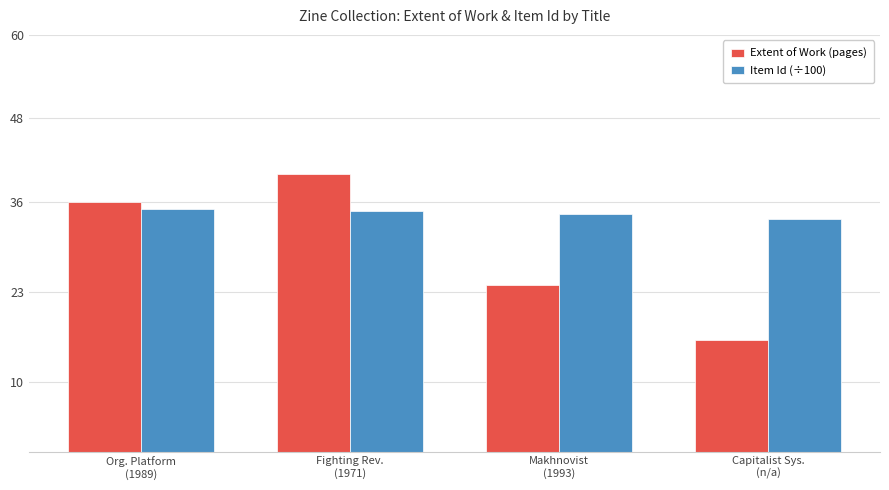

True or false: Extent of Work (pages) has a value of 36.0 at Org. Platform
(1989).

True